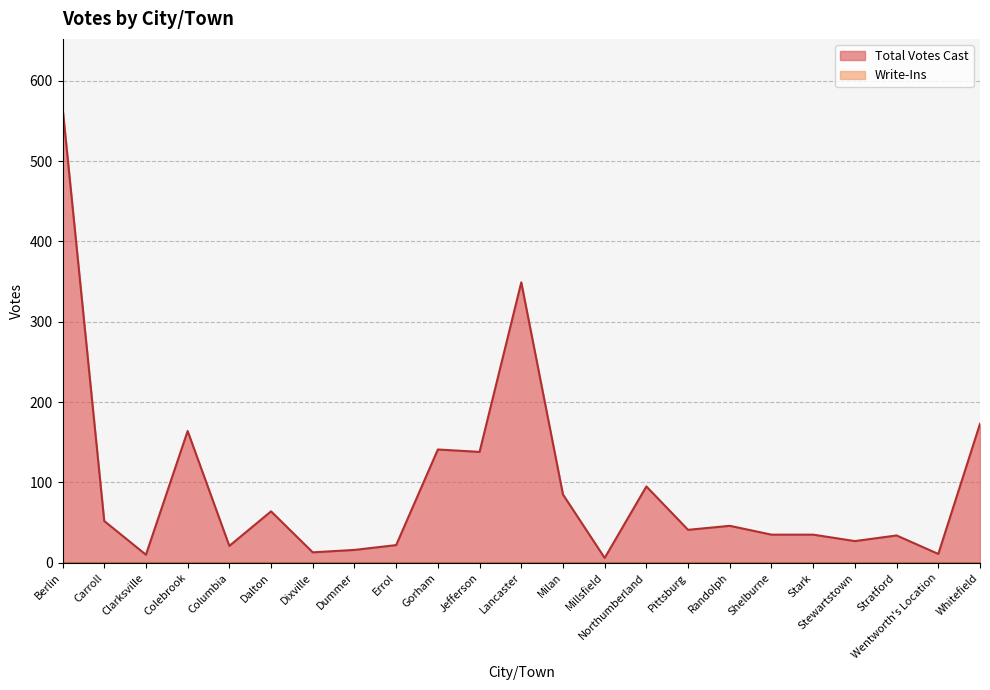

What is the minimum value shown in the chart?

0